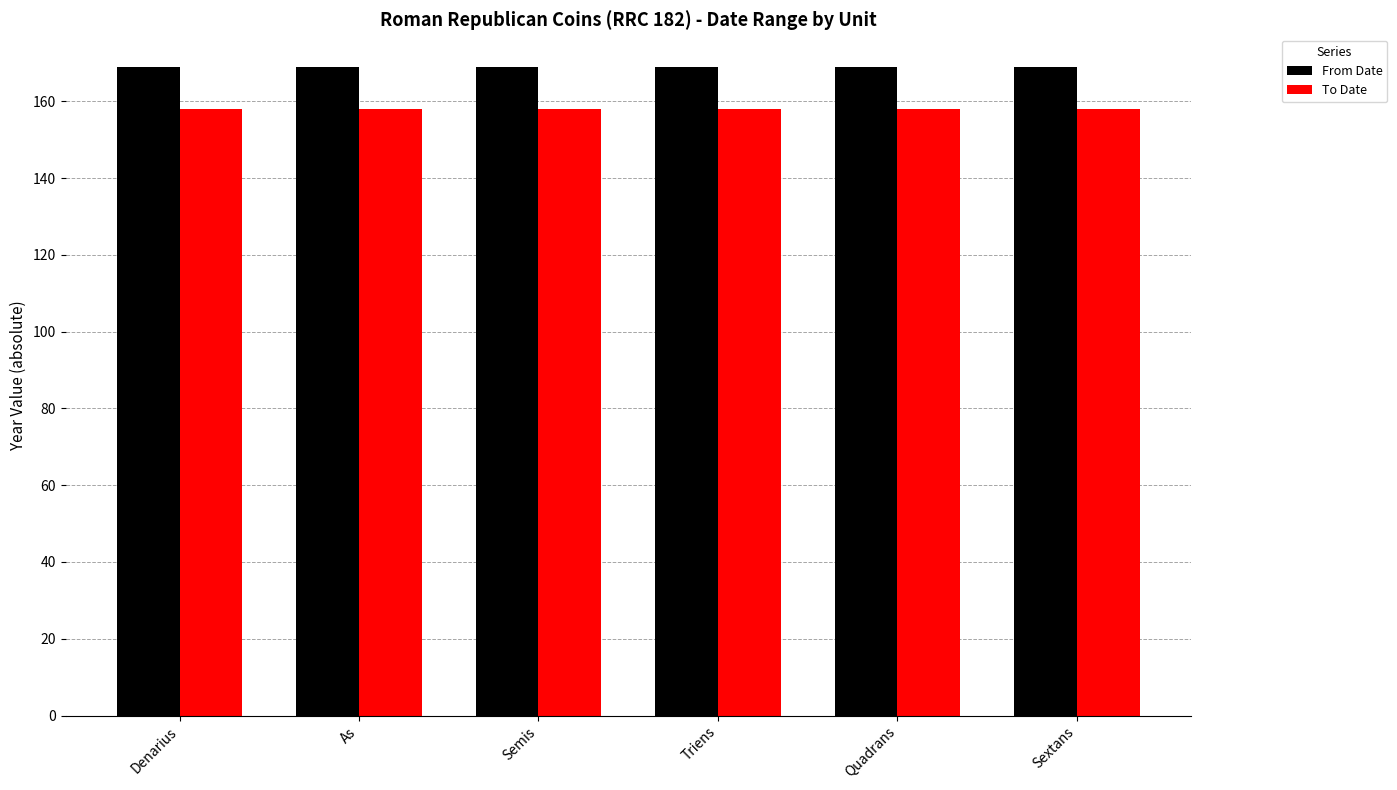

What is the sum of the To Date values at Sextans and Triens?

316